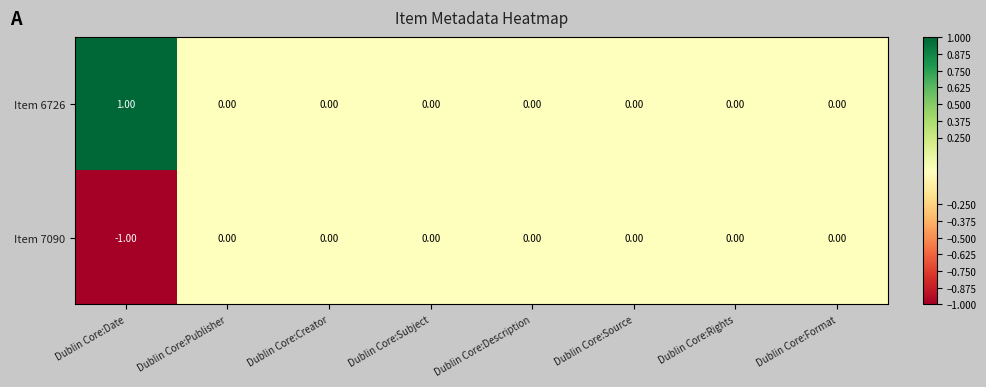

Which category has the highest value across all series?

Dublin Core:Date